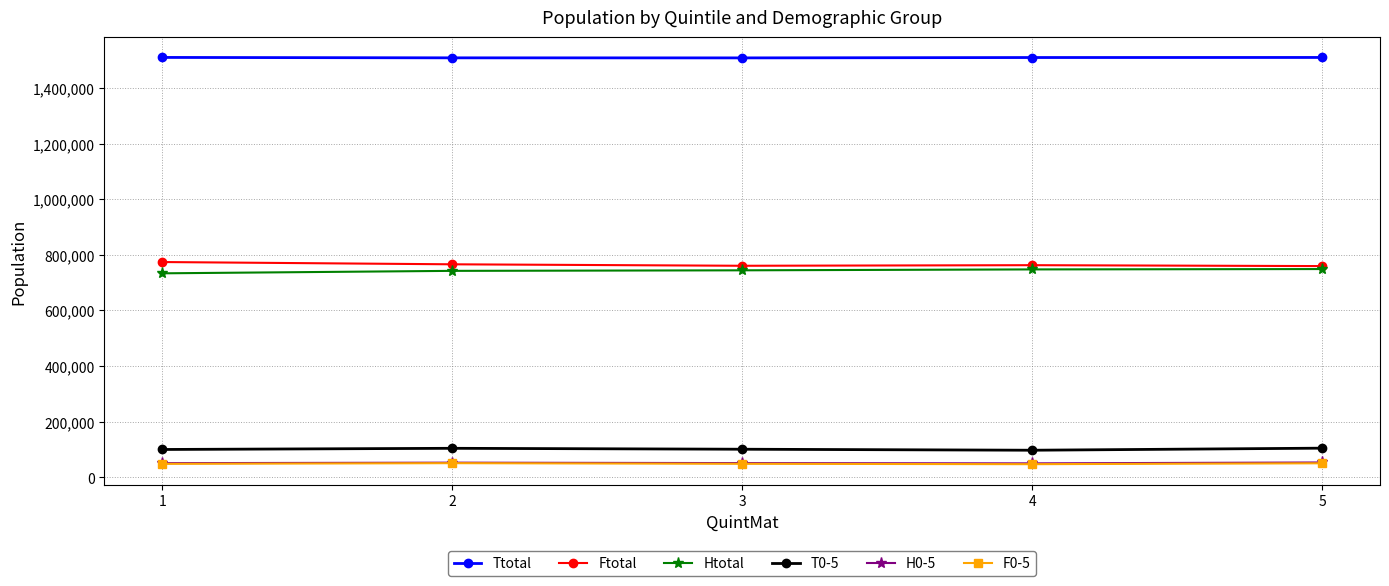

Does the chart have visible grid lines?

Yes